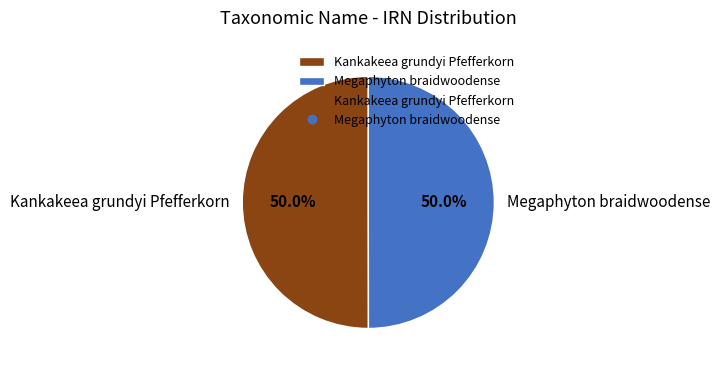

Is the sum of Megaphyton braidwoodense and Kankakeea grundyi Pfefferkorn greater than half?

Yes